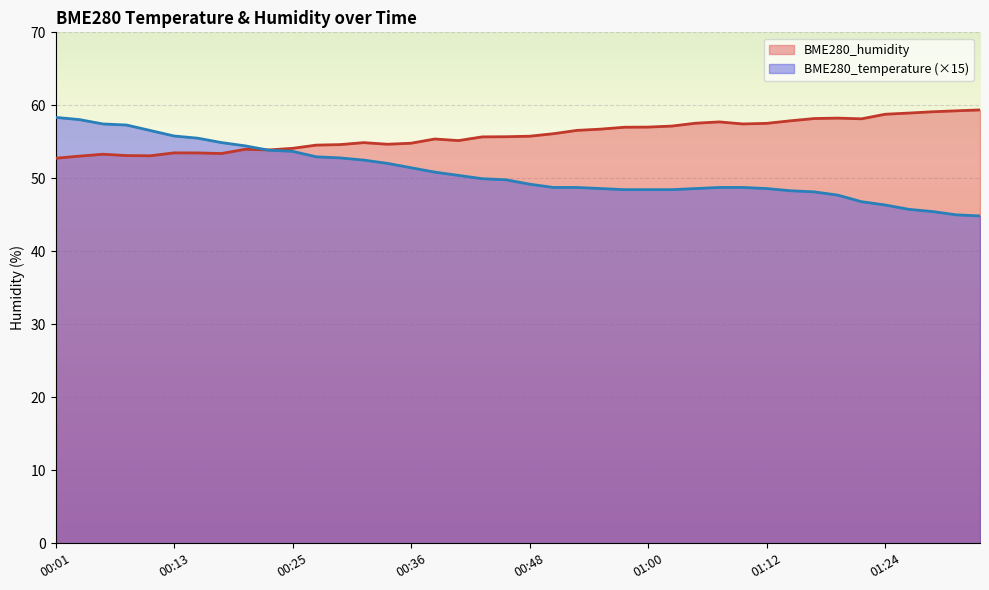

Rank the series by their maximum value, from lowest to highest.

BME280_temperature (×15), BME280_humidity